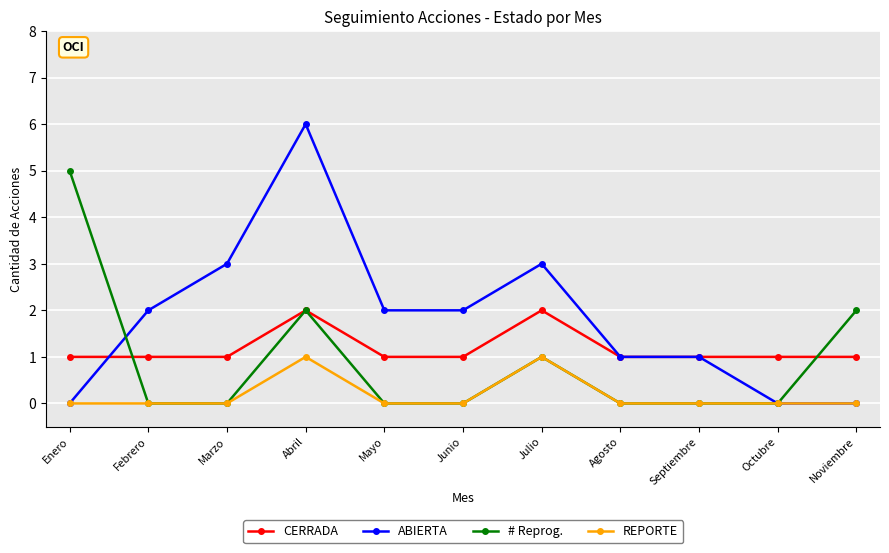

What is the sum of the # Reprog. values at Julio and Noviembre?

3